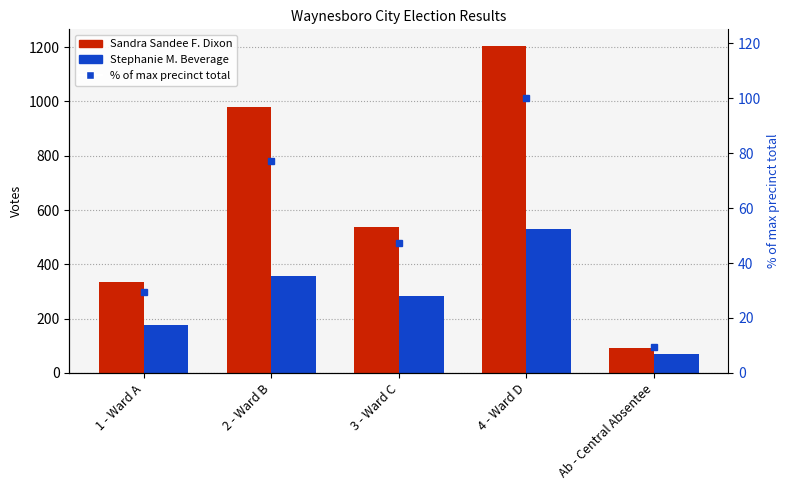

Which series has the widest spread of values?

Sandra Sandee F. Dixon